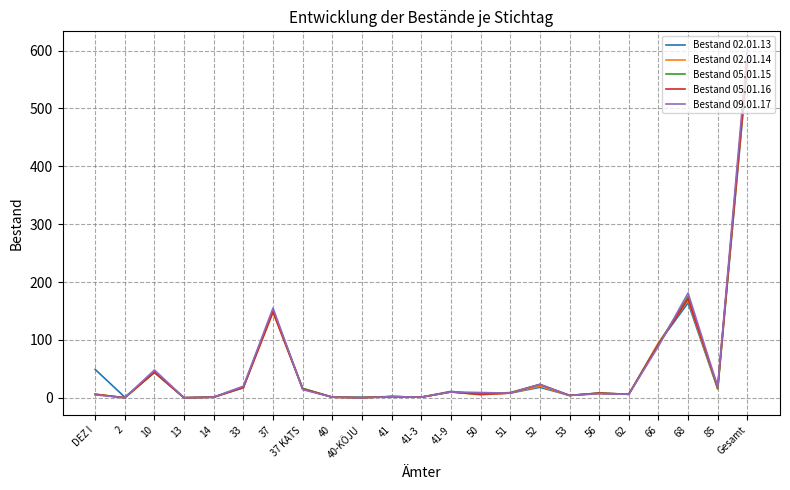

At which category does the chart reach its peak across all series?

Gesamt